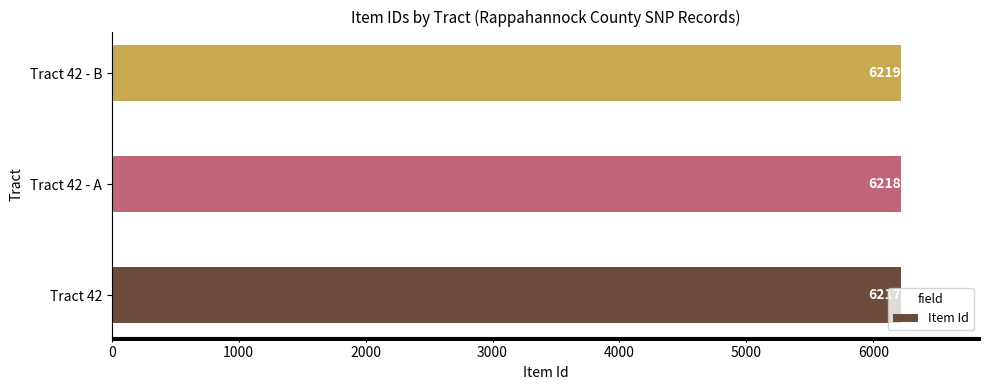

Is it true that the value at Tract 42 - B is 10642?

False